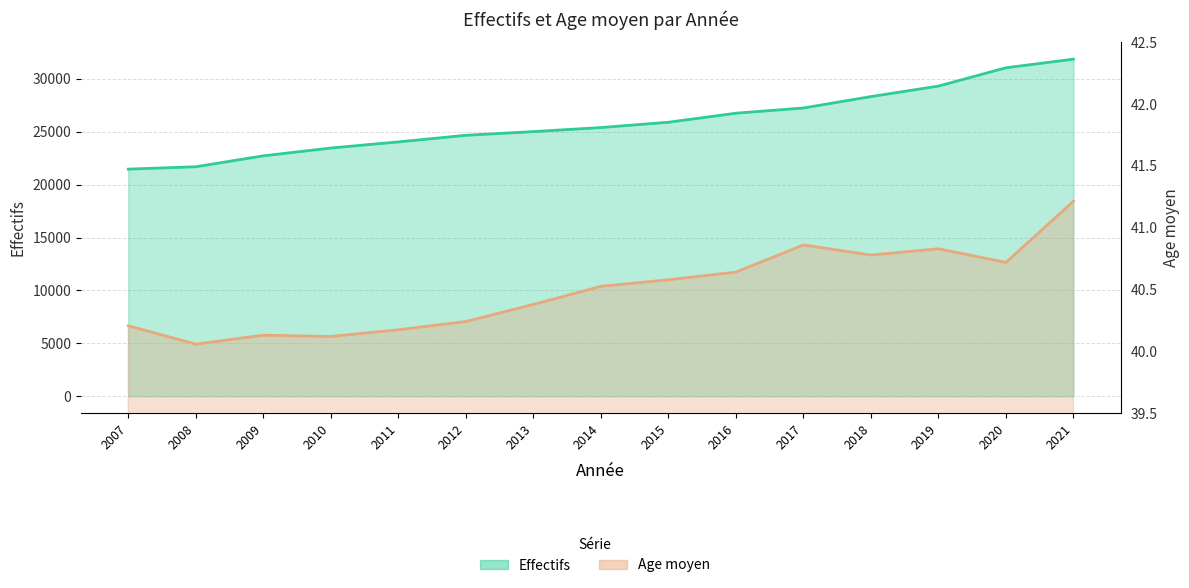

At 2015, list the series in order from largest to smallest.

Effectifs, Age moyen